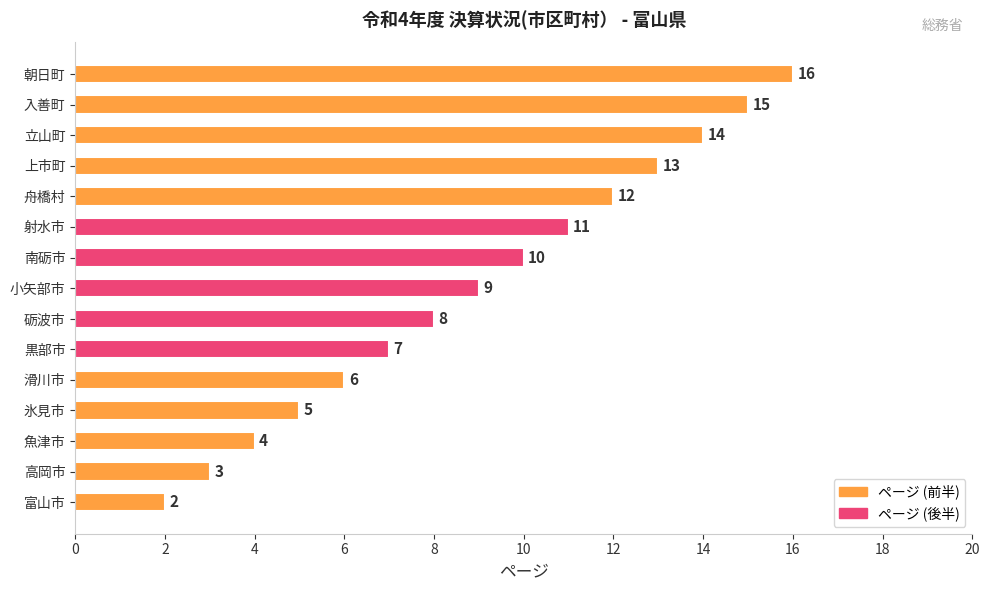

What is the difference between the maximum and minimum values?

14